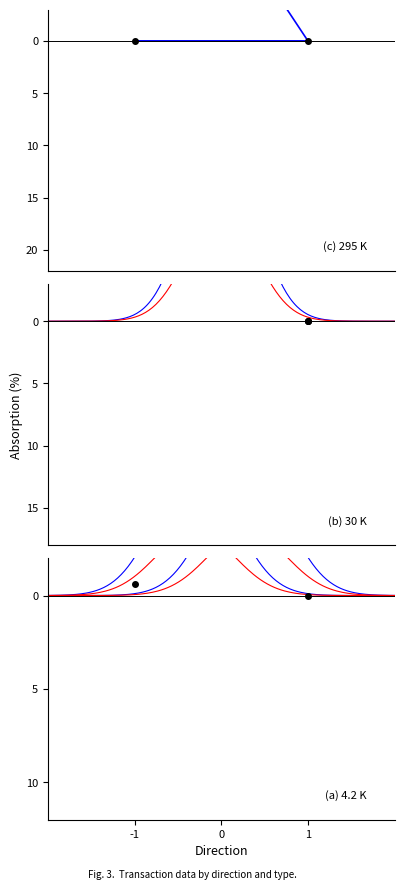

True or false: value has more than 2 points higher than both neighbors.

False